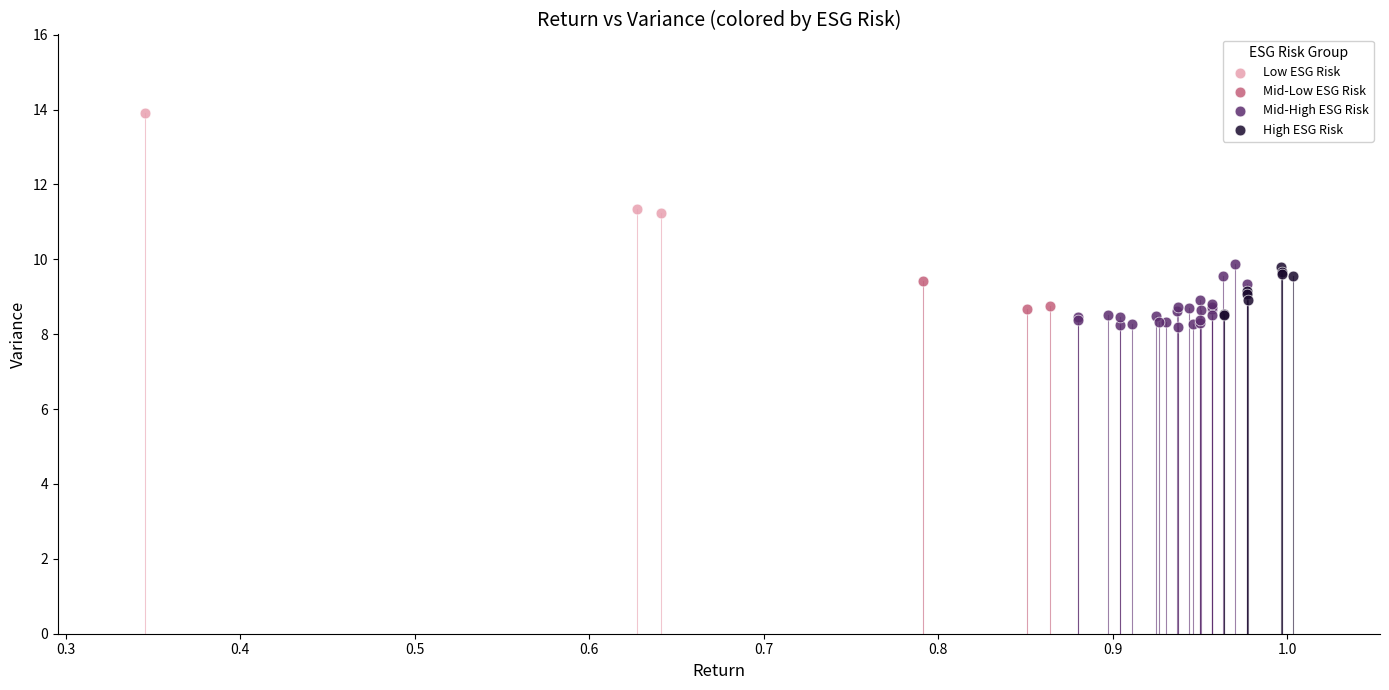

Which series has the widest spread of Y values?

Low ESG Risk